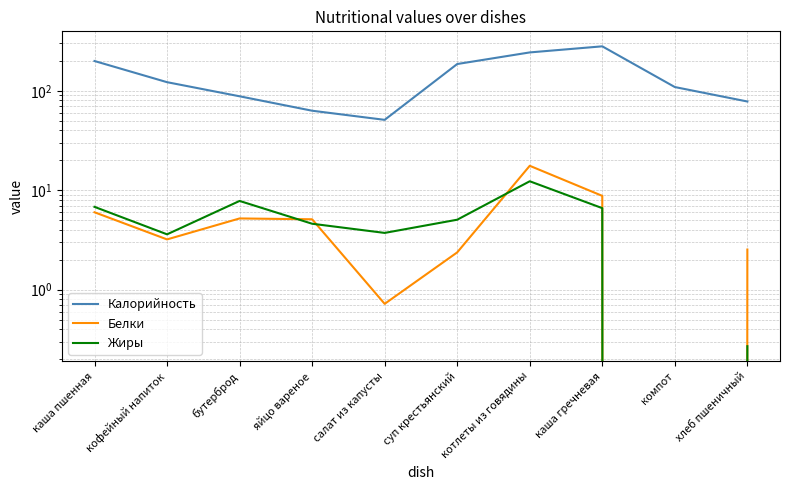

What is the average value of the Калорийность series?

141.9